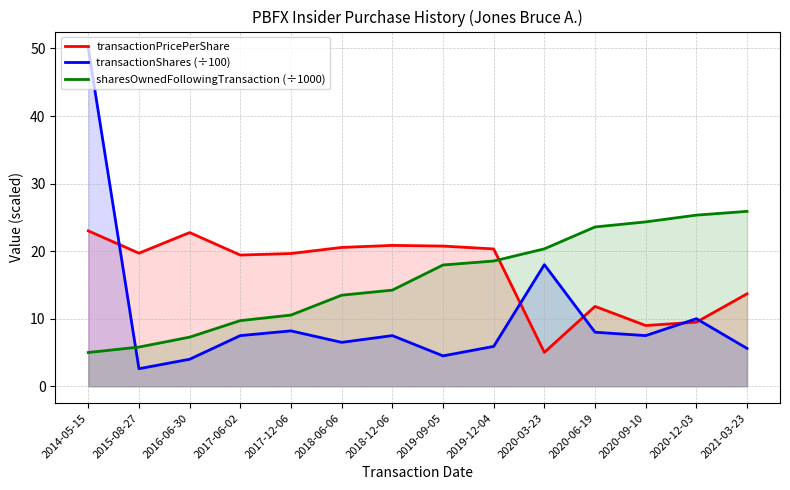

Does the chart have visible grid lines?

Yes